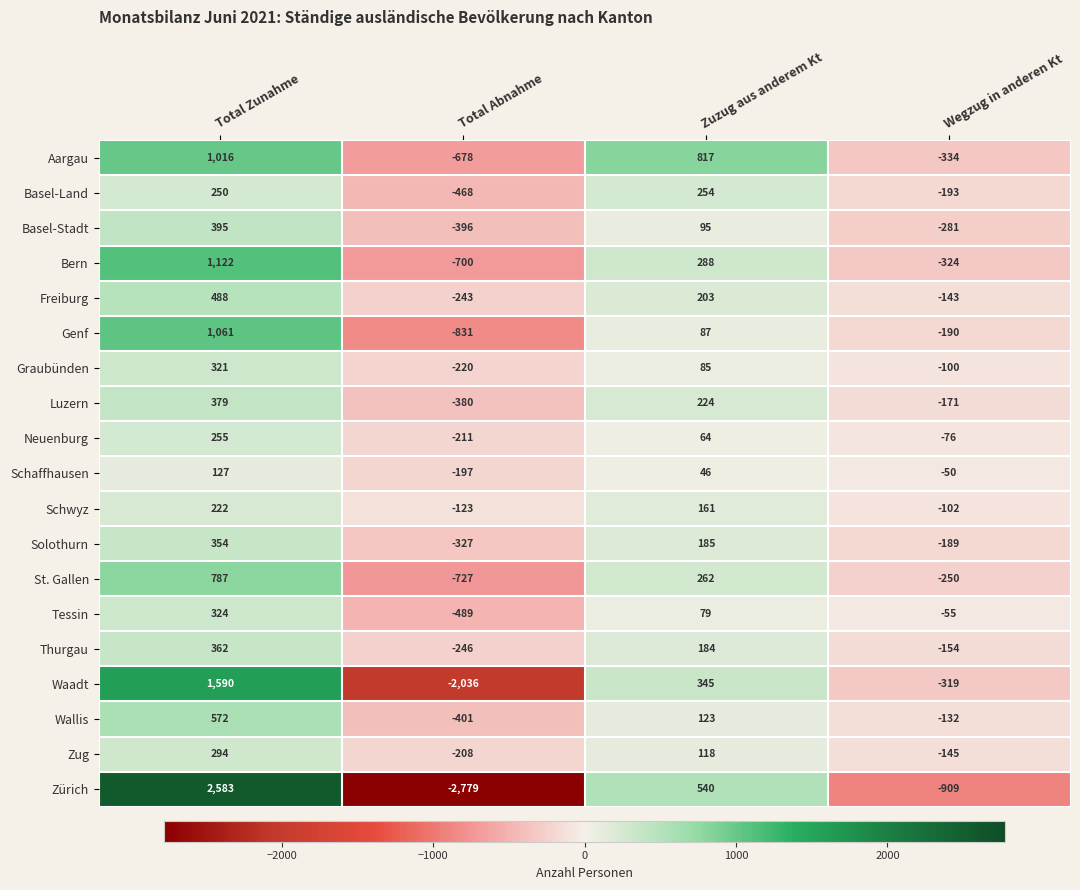

What is the greatest value displayed?

2583